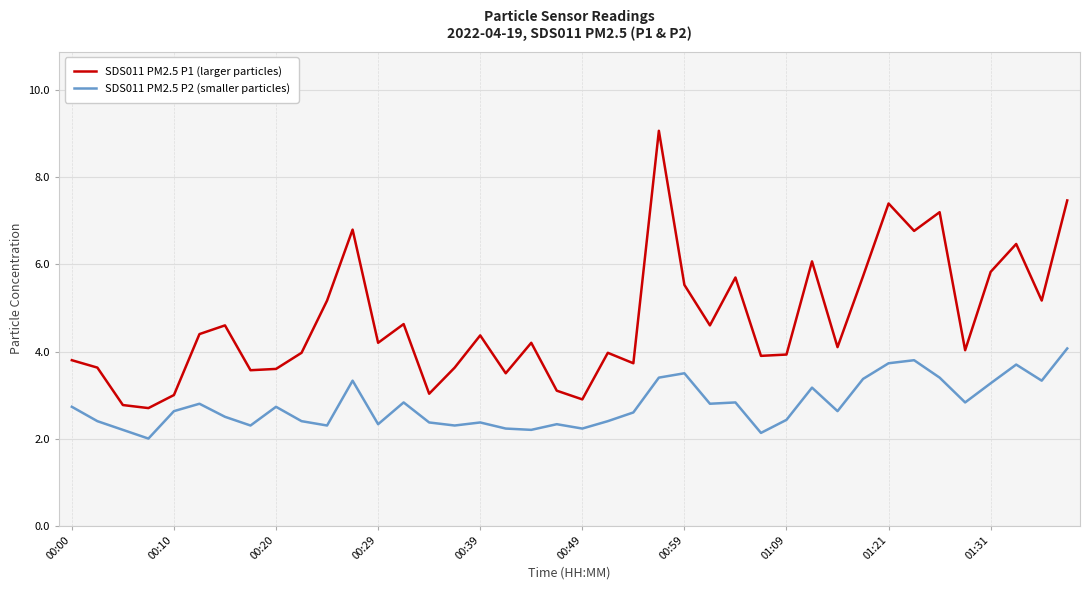

Rank the series by their maximum value, from lowest to highest.

SDS011 PM2.5 P2 (smaller particles), SDS011 PM2.5 P1 (larger particles)